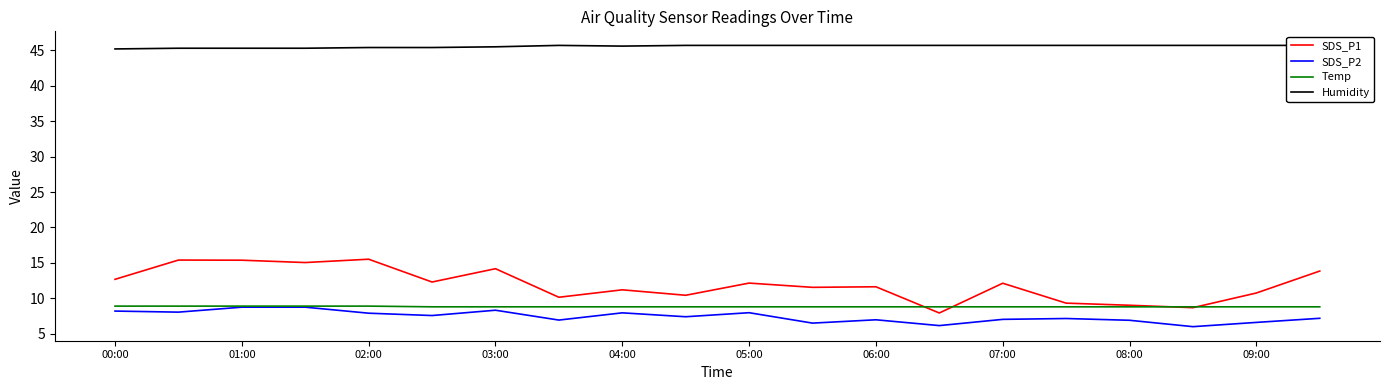

The value of SDS_P1 at 06:00 is 18.6. True or false?

False